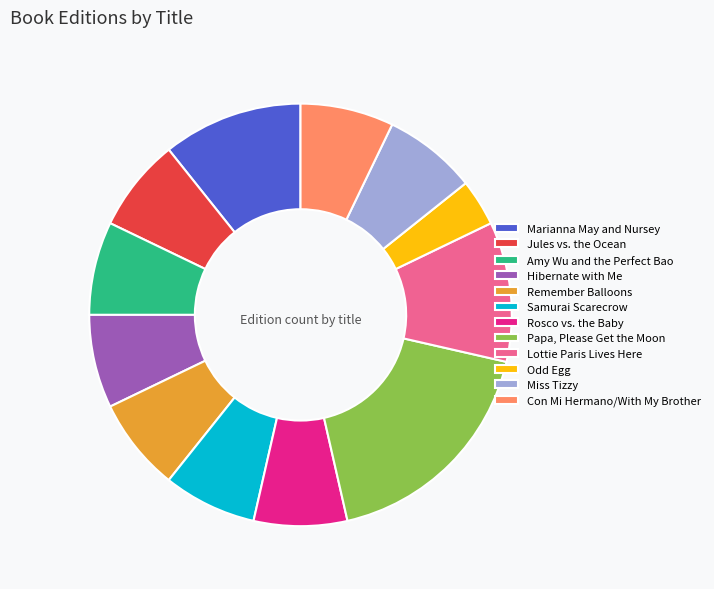

Between Marianna May and Nursey and Odd Egg, which is larger?

Marianna May and Nursey